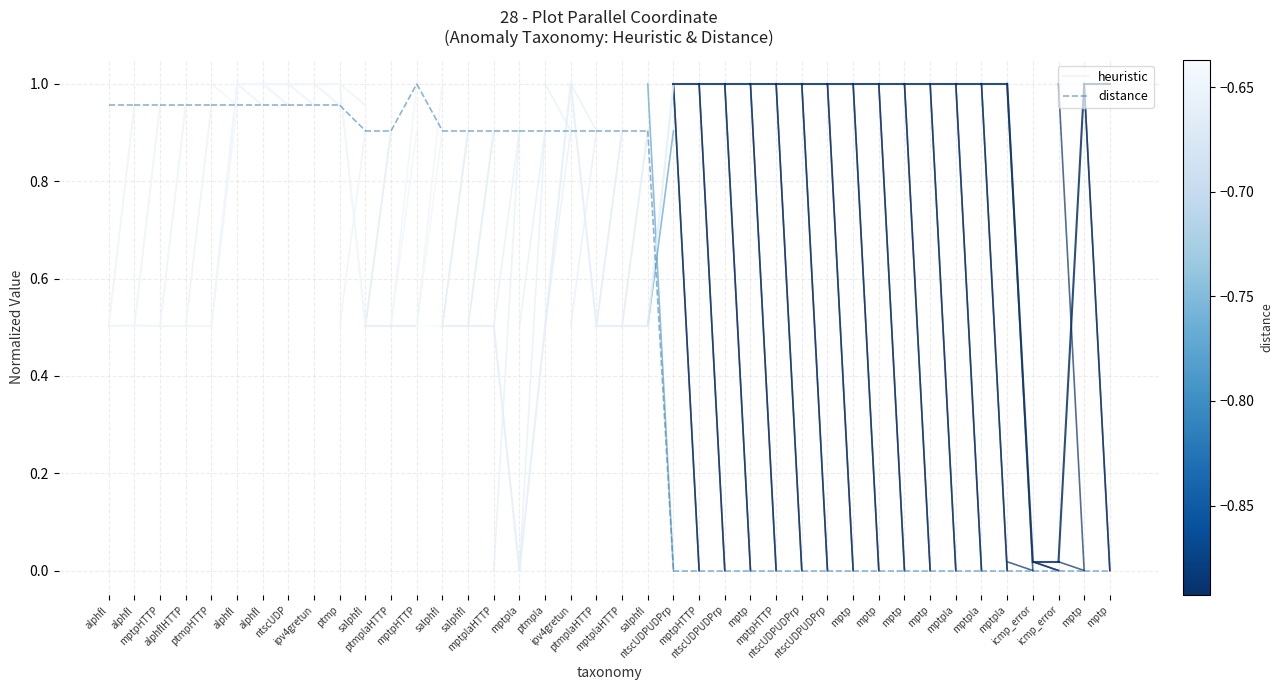

List the series in order of their peak value, highest first.

distance, heuristic